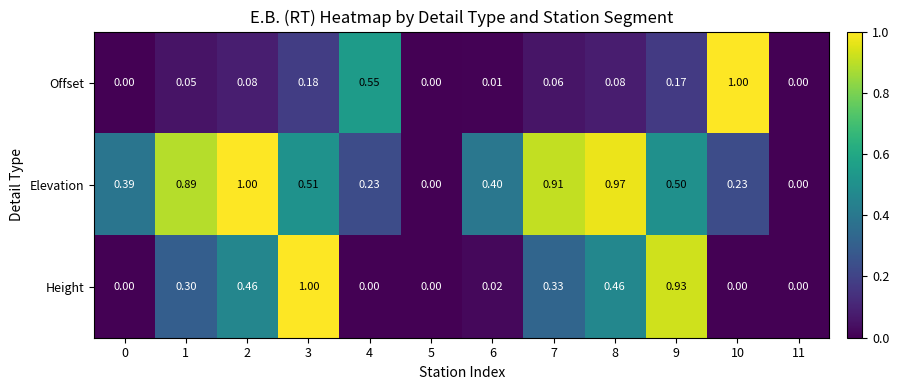

List the series in order of their overall mean, lowest first.

Offset, Height, Elevation